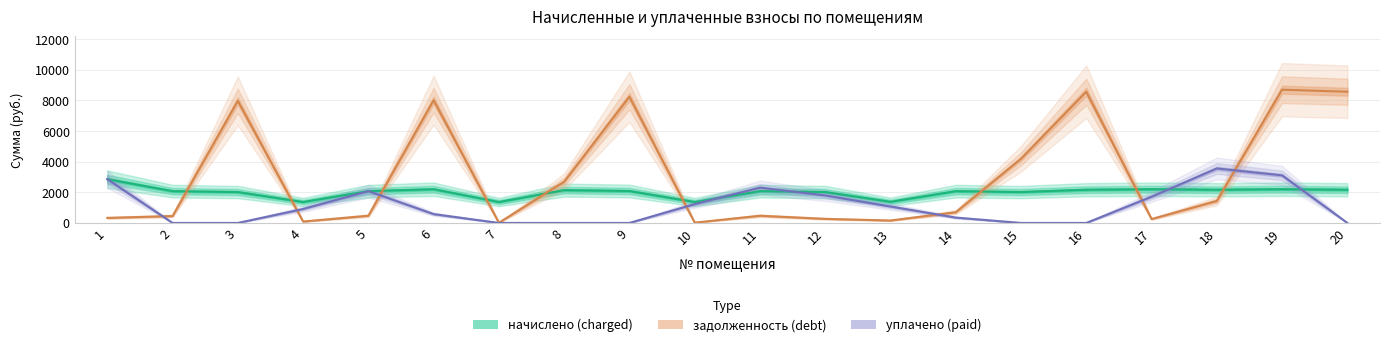

How many times do задолженность (debt) and уплачено (paid) cross each other?

7